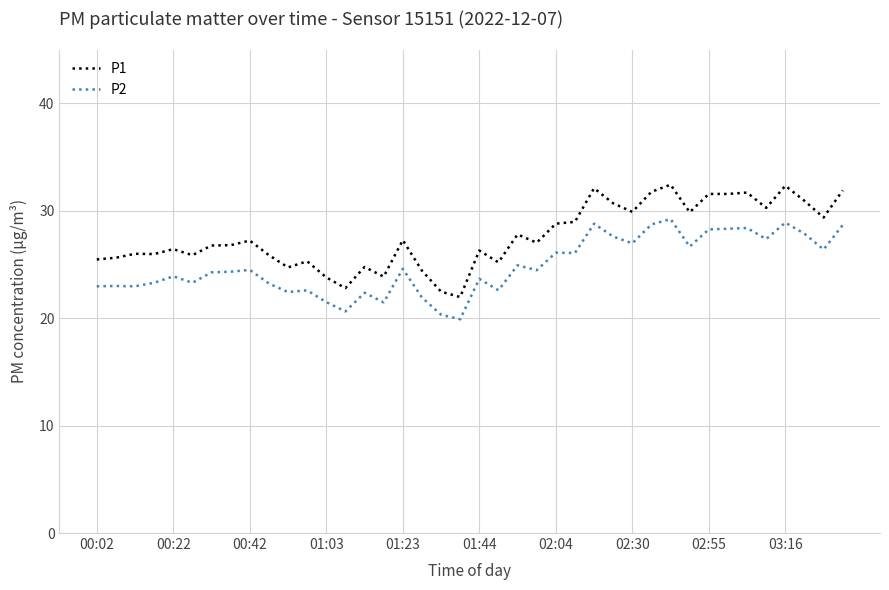

Is this an area chart (filled region under the line)?

No